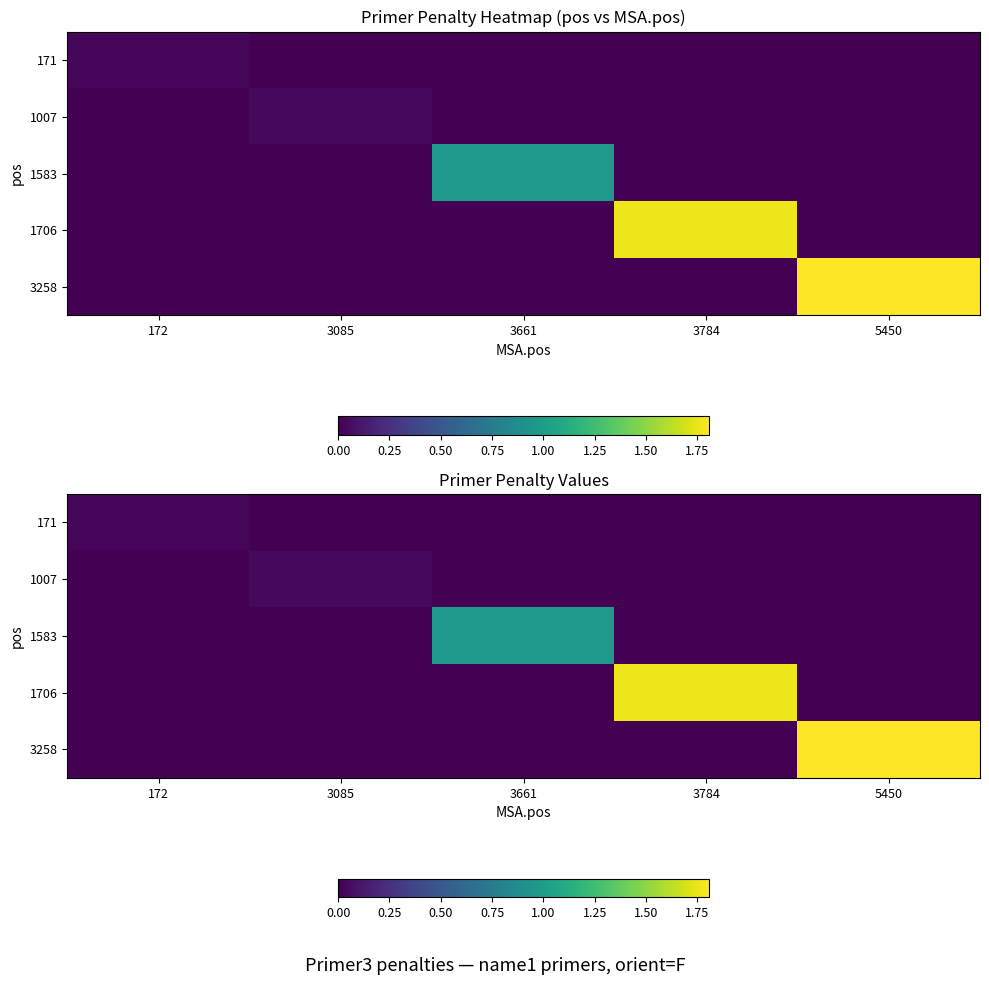

List the series in order of their peak value, lowest first.

171, 1007, 1583, 1706, 3258